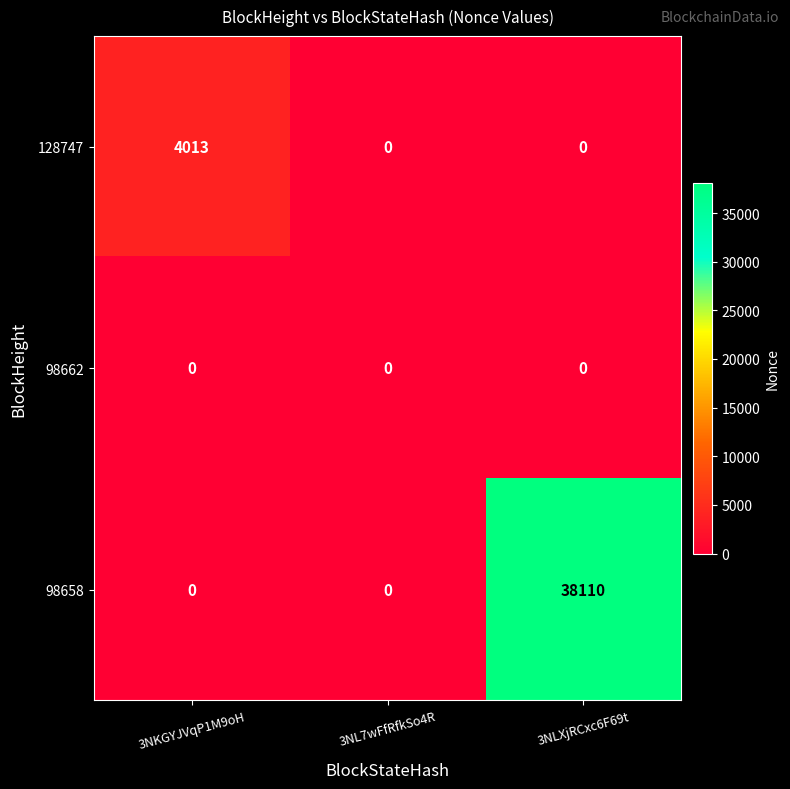

The 98662 series shows 0 at 3NKGYJVqP1M9oH. True or false?

True